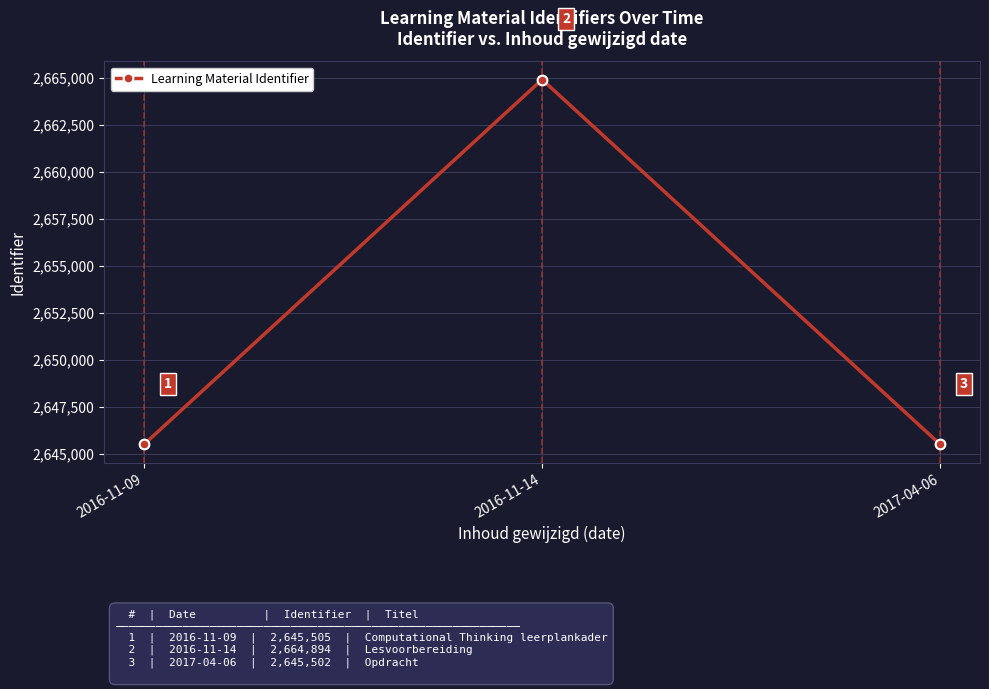

List the labels in order of value, largest first.

2016-11-14, 2016-11-09, 2017-04-06